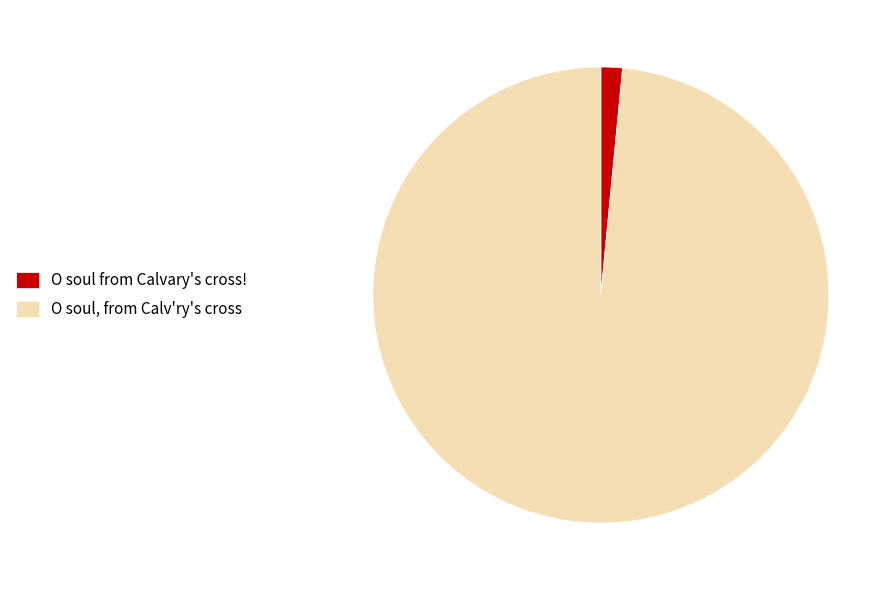

Which category has the smallest portion of the pie?

O soul from Calvary's cross!